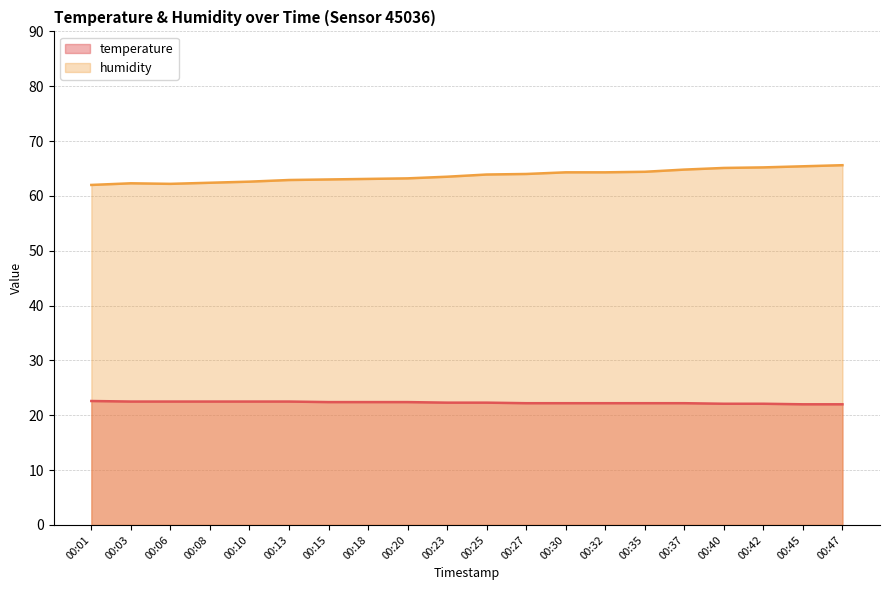

Rank the series by their average value, from highest to lowest.

humidity, temperature